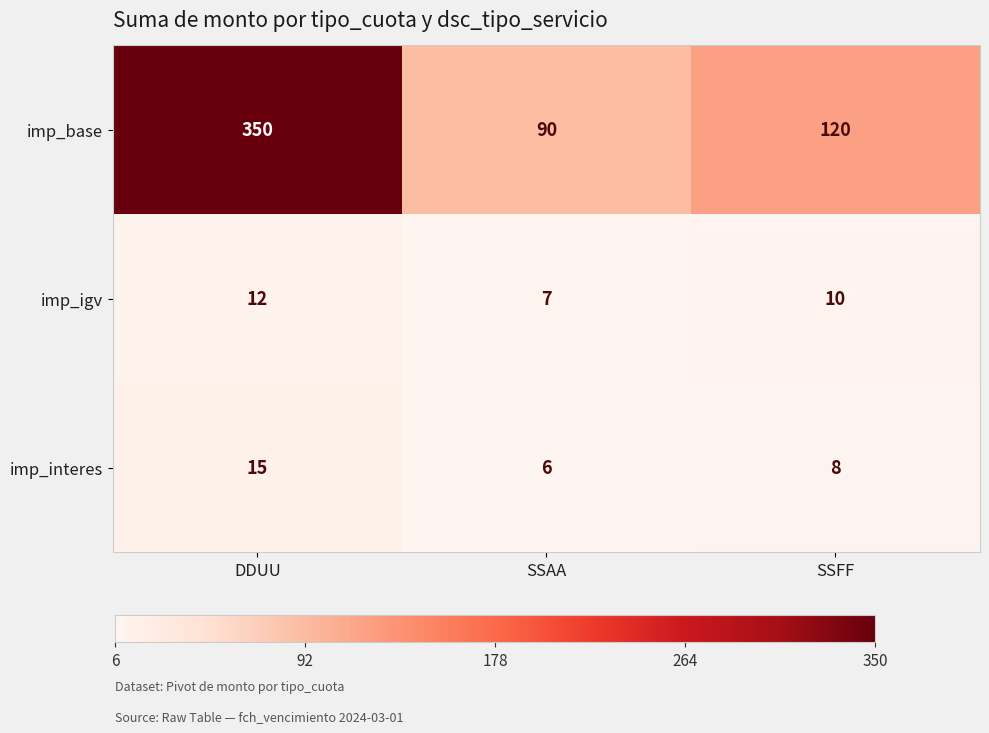

True or false: imp_base has a value of 38 at SSAA.

False